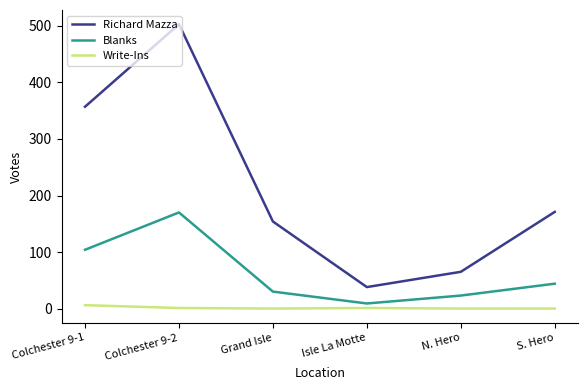

Which series changed the most between Colchester 9-1 and Grand Isle?

Richard Mazza